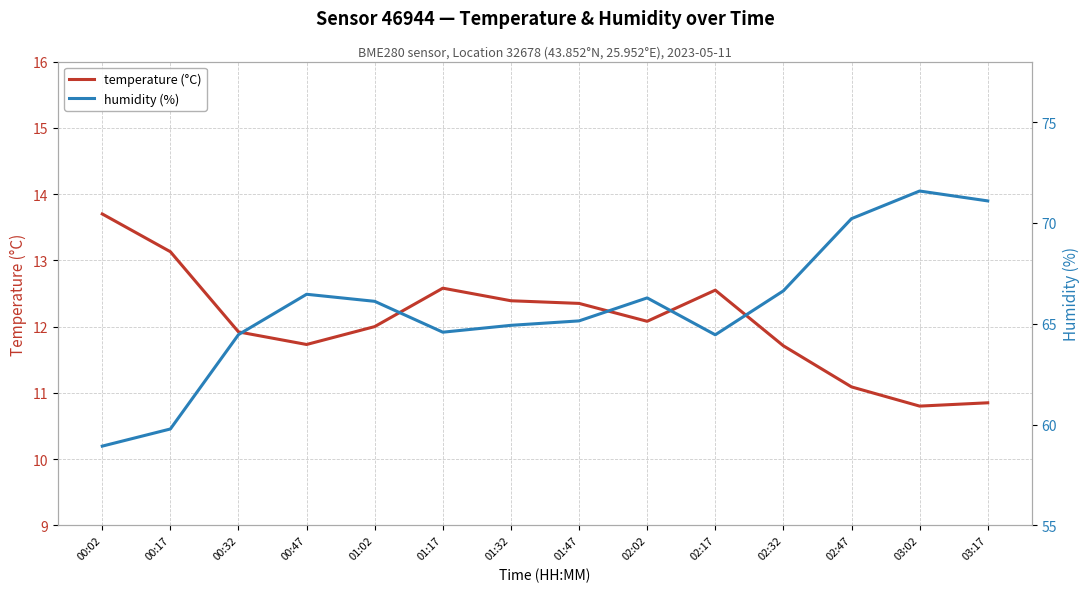

True or false: temperature (°C) has a value of 11.9 at 00:32.

True